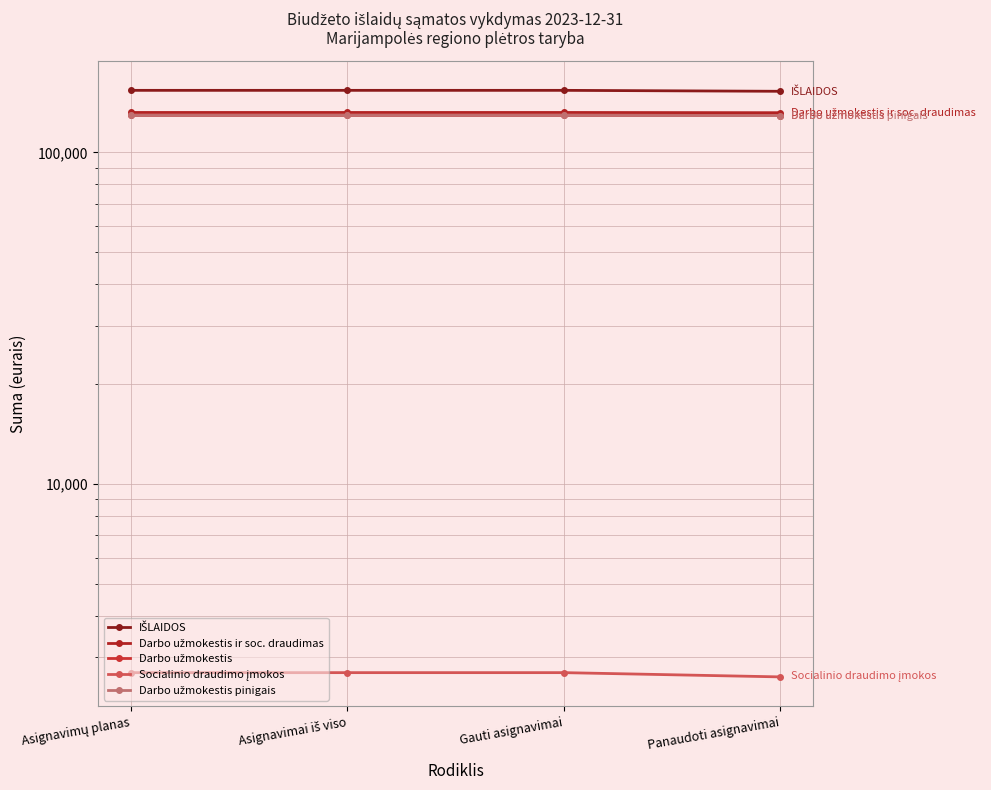

What is the maximum value shown in the chart?

153800.0